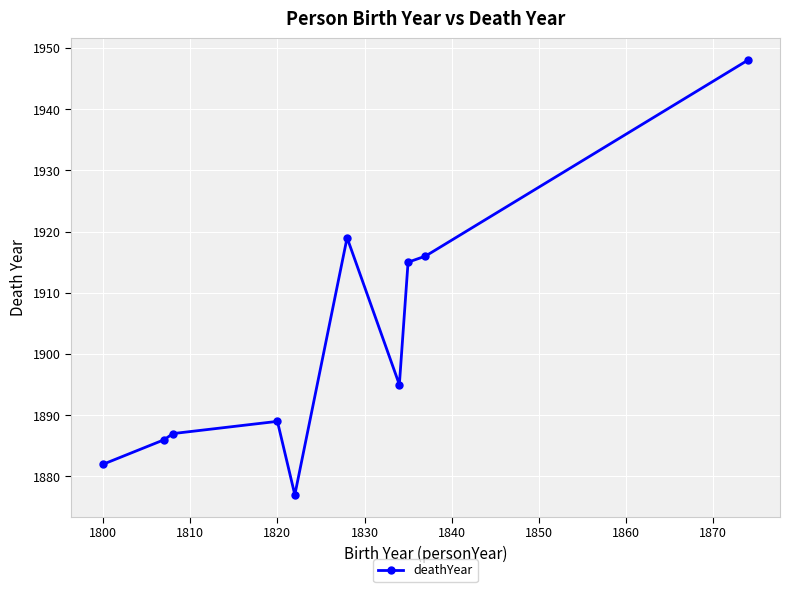

True or false: there are more than 1 points higher than both neighbors.

True